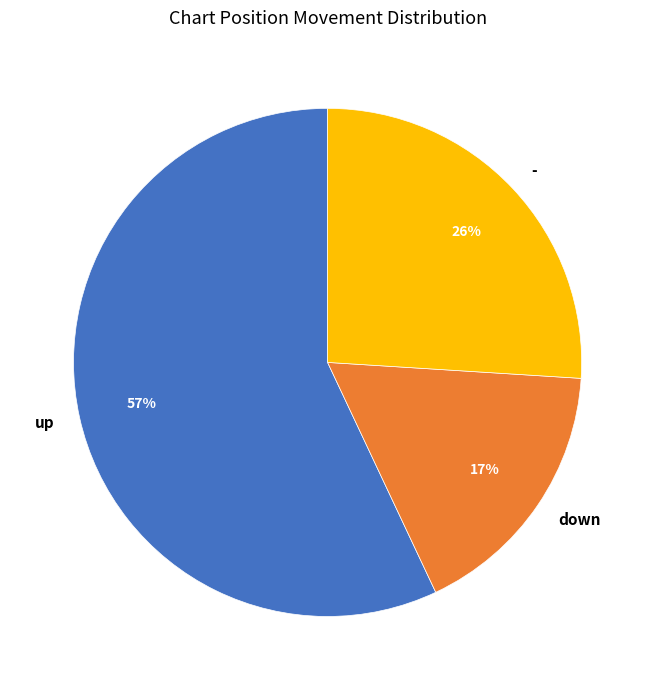

How many slices are in this pie chart?

3